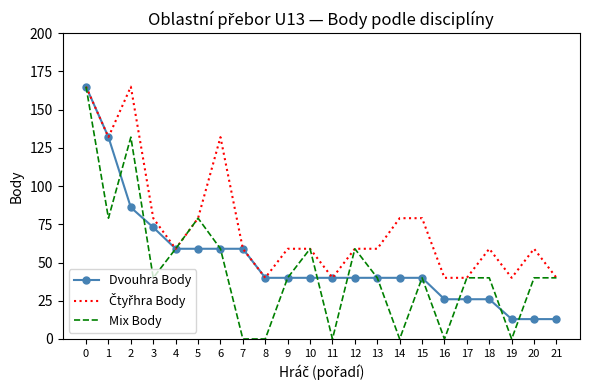

Is the value of Dvouhra Body at 16 greater than the value of Mix Body at 11?

Yes